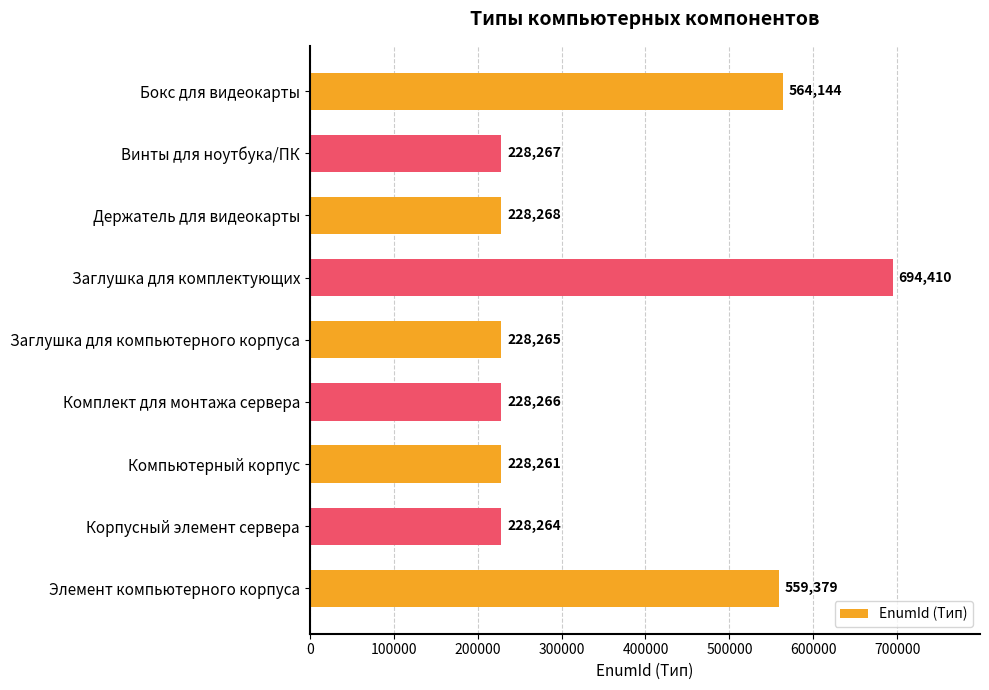

What is the difference between the maximum and second lowest values?

466146